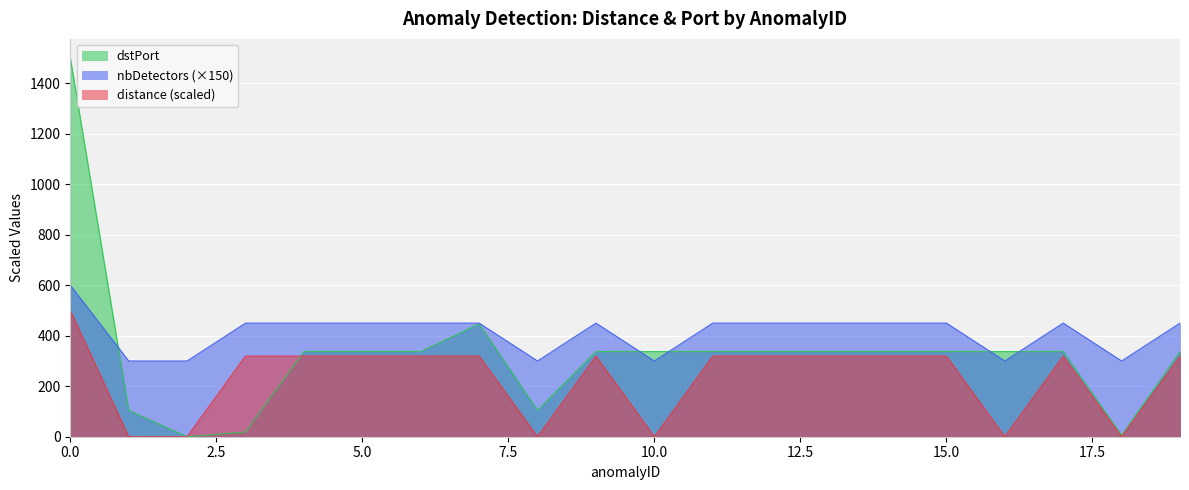

What are all the series names shown in the legend?

dstPort, nbDetectors (×150), distance (scaled)